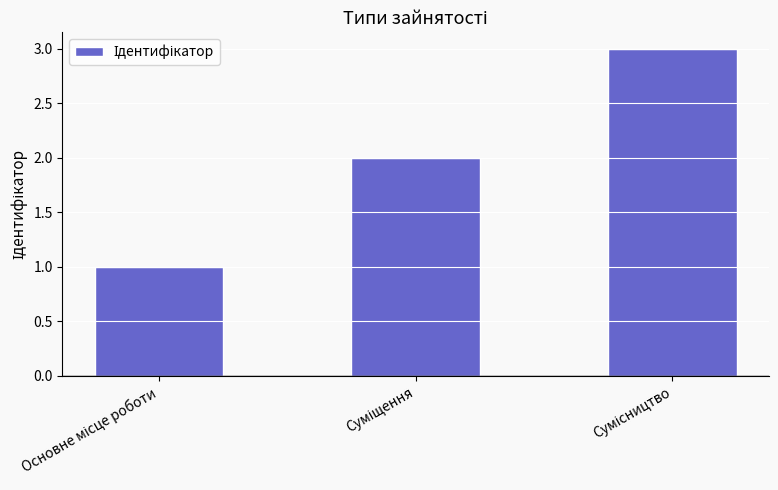

What is the sum of all values?

6